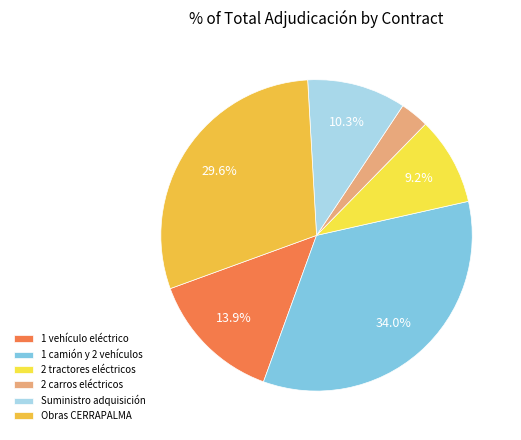

How many segments does this pie chart have?

6